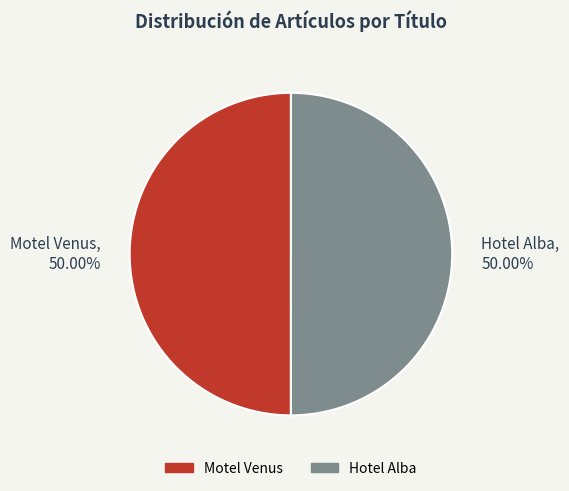

Is the sum of Hotel Alba and Motel Venus greater than half?

Yes